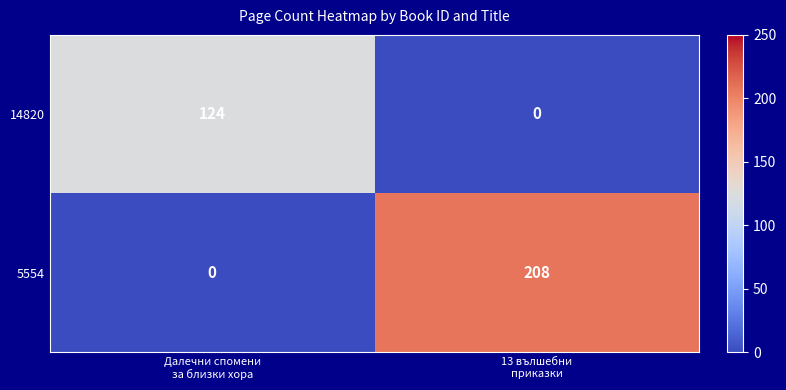

What is the maximum value shown in the chart?

208